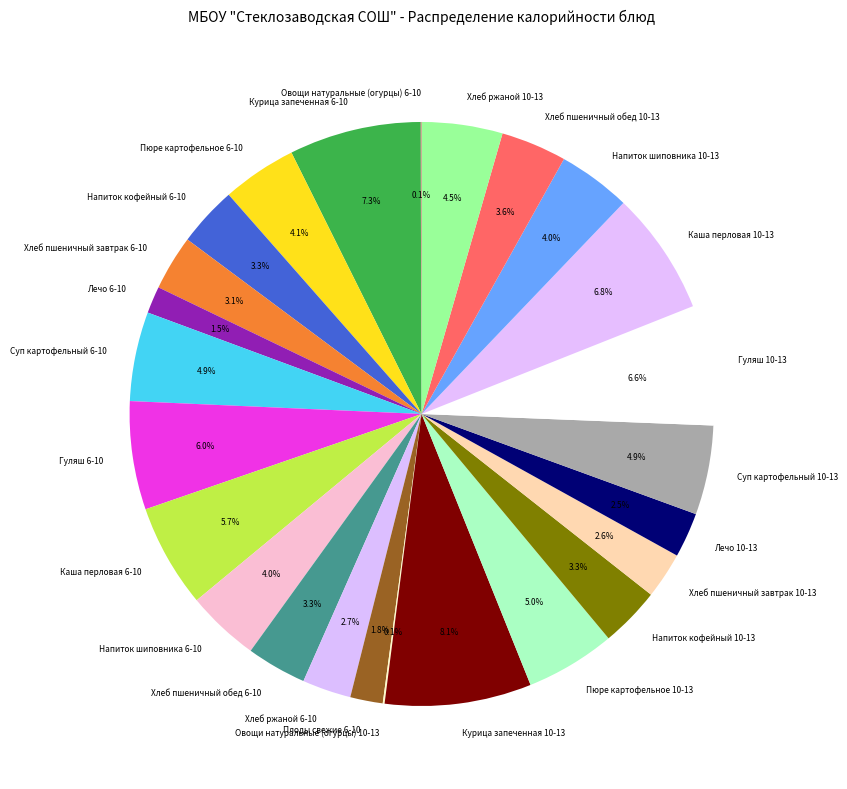

To the nearest percent, what is the difference between the largest and smallest slice percentages?

8%